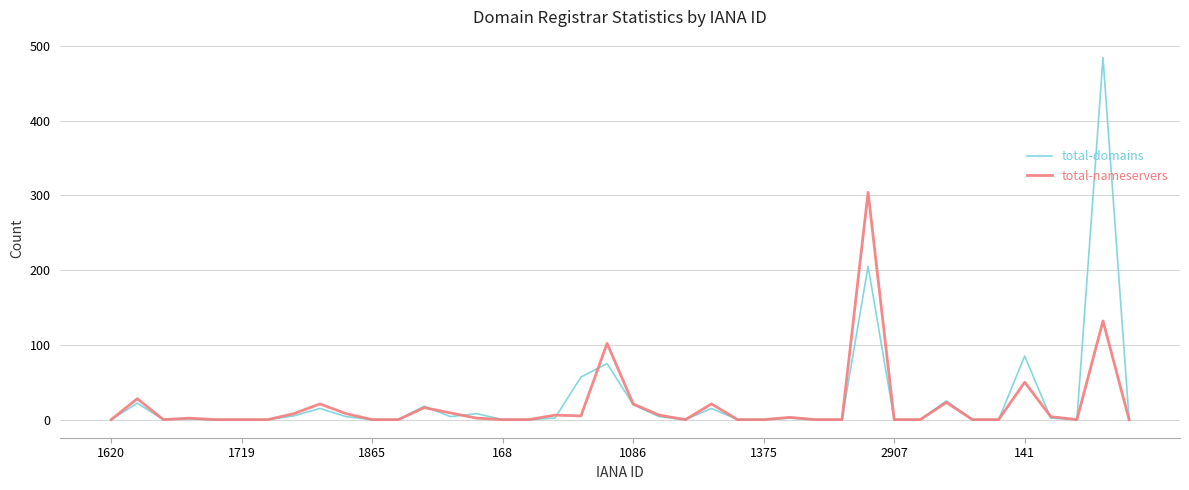

At how many categories does at least one series exceed 38?

5